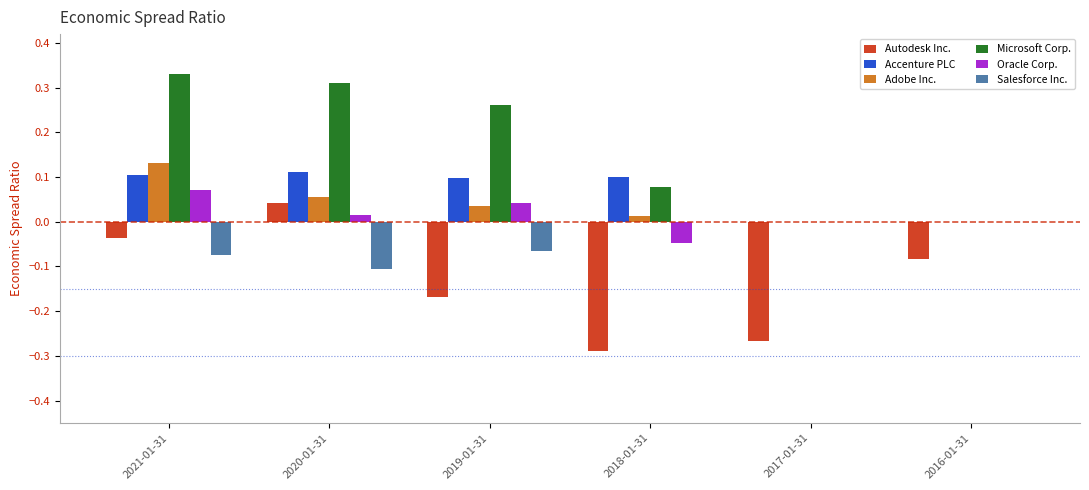

What is the sum of all Autodesk Inc. values?

-0.8